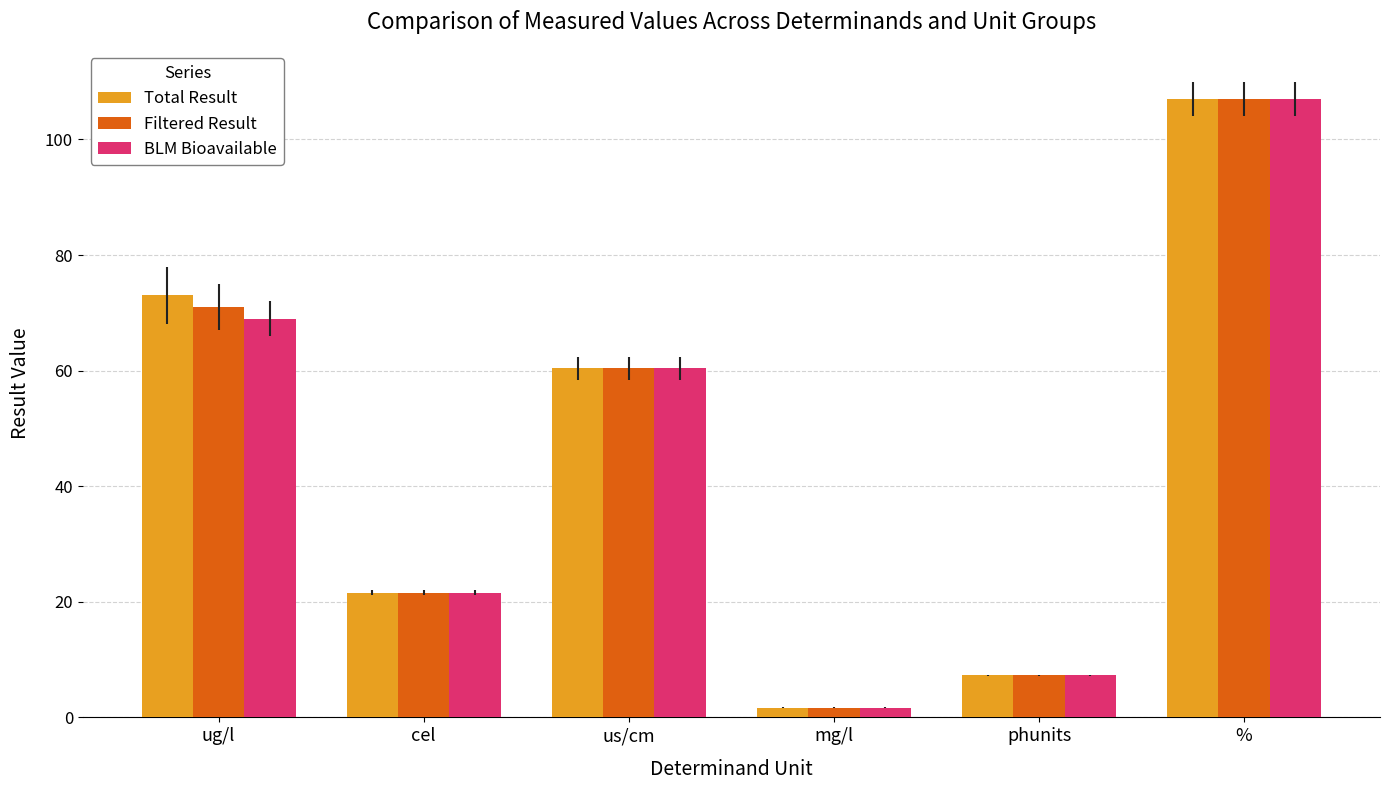

What is the greatest value displayed?

107.0